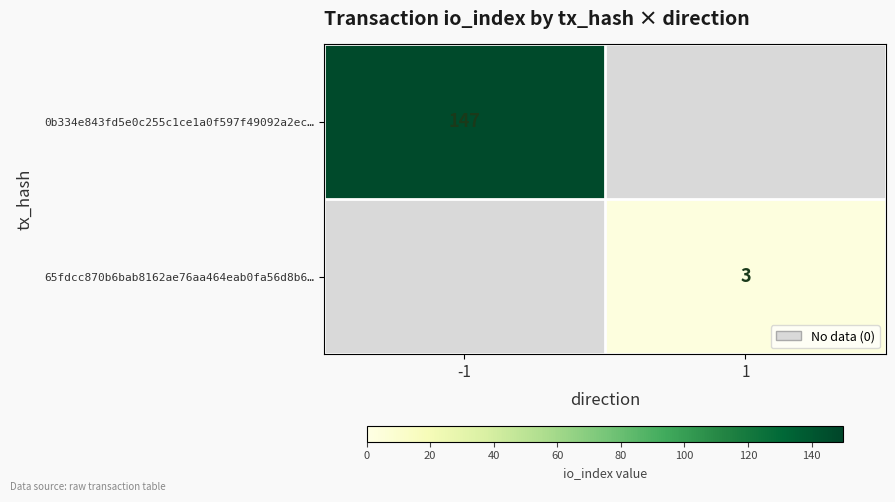

Which label corresponds to the largest value in the chart?

-1